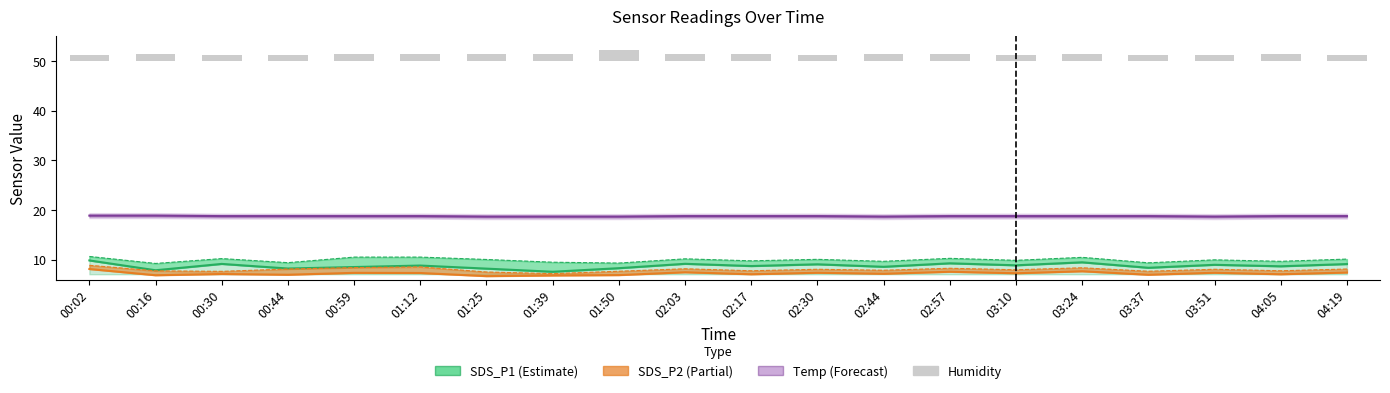

Which series has the widest spread of values?

SDS_P1 (Estimate)